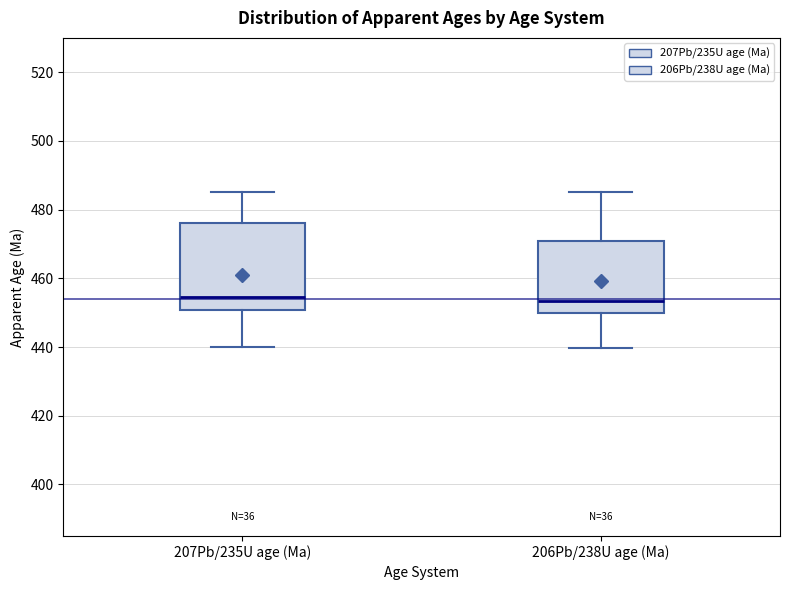

Comparing the boxes themselves (not the whiskers), which one is the tallest?

207Pb/235U age (Ma)